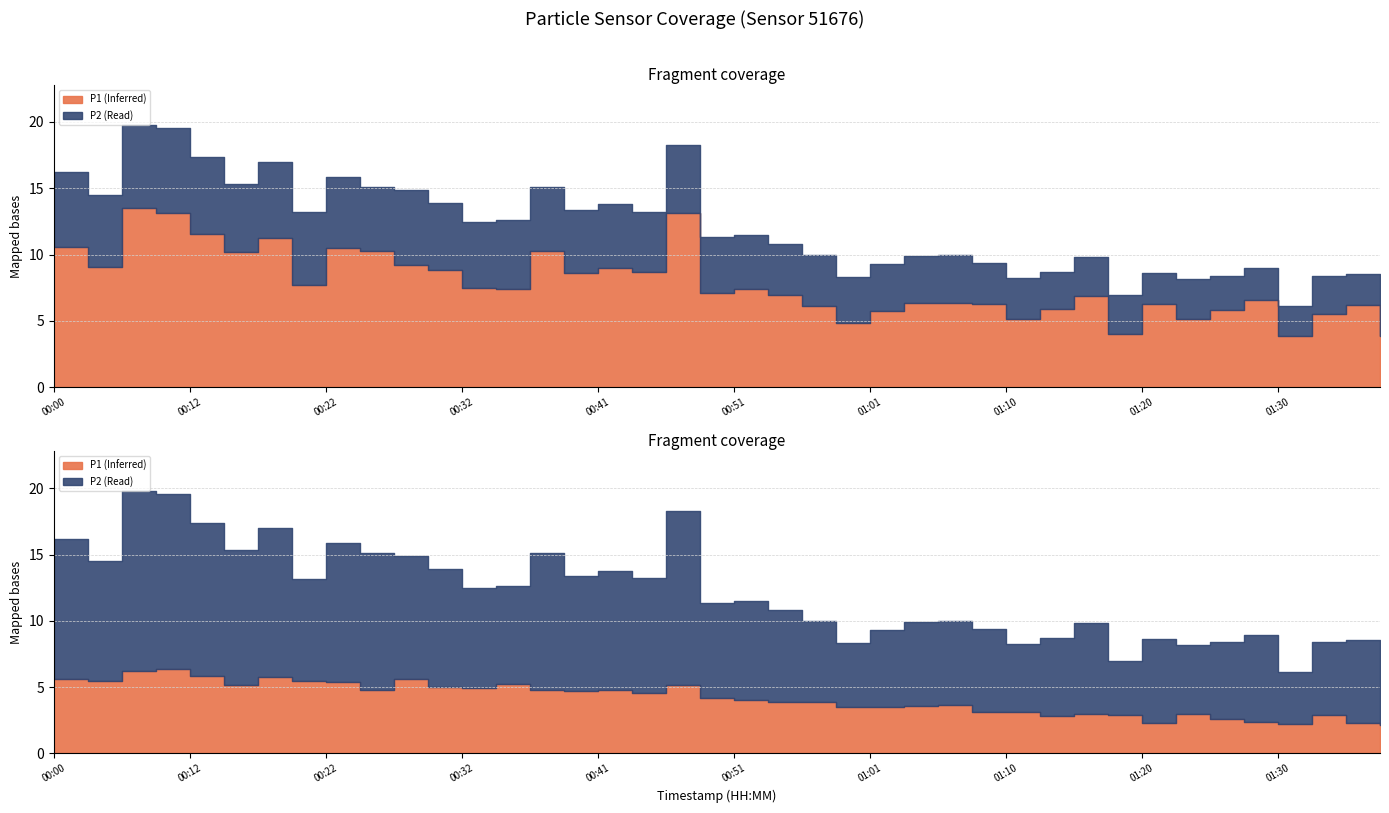

How many lines are shown in the chart?

2